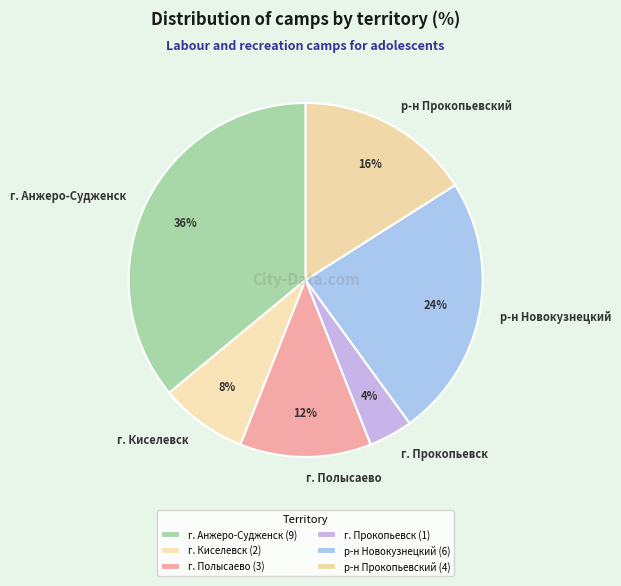

How many slices are in this pie chart?

6